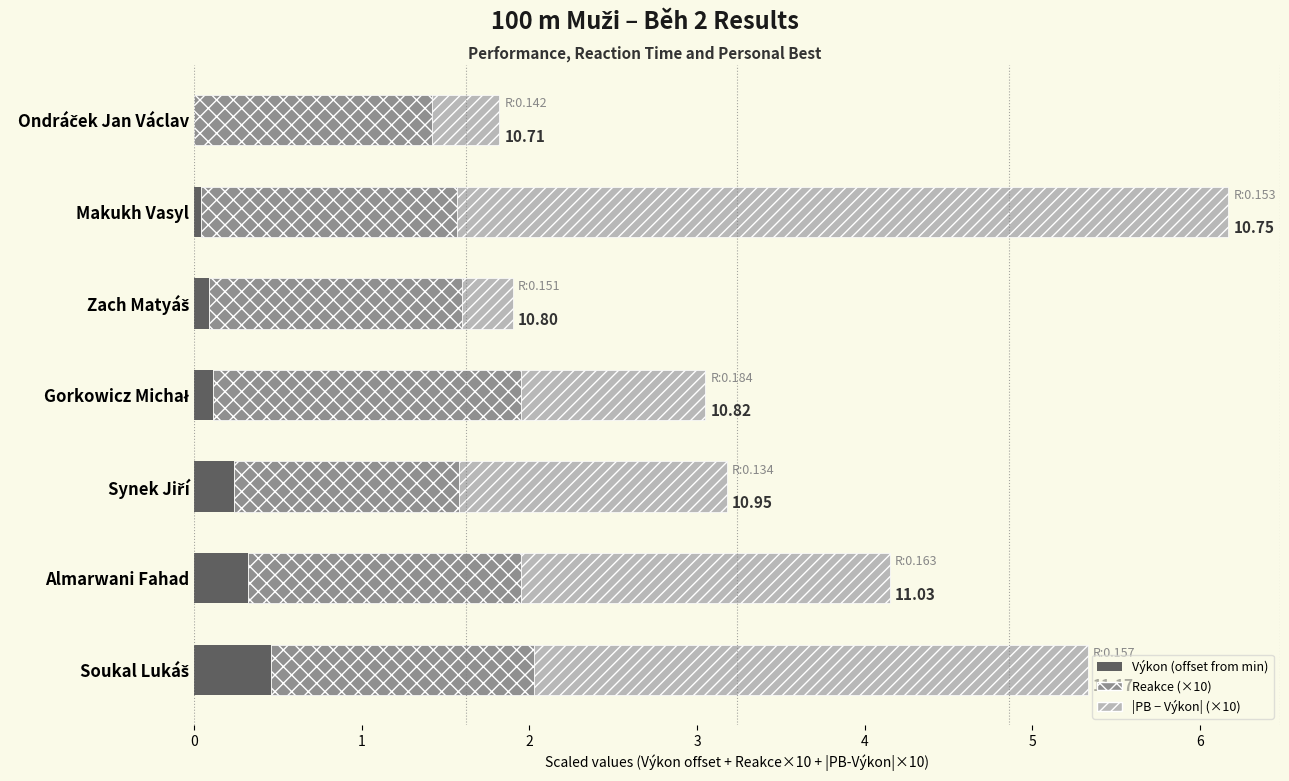

At which category is the sum across all series the highest?

Makukh Vasyl